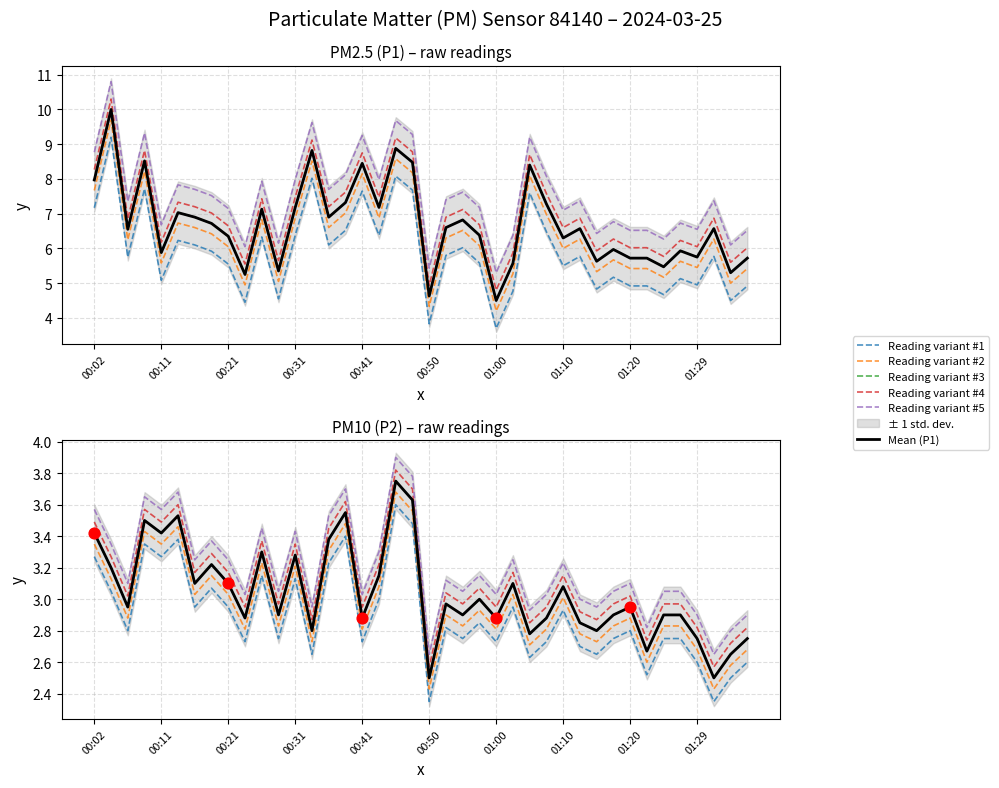

At which category is the sum across all series the highest?

00:04